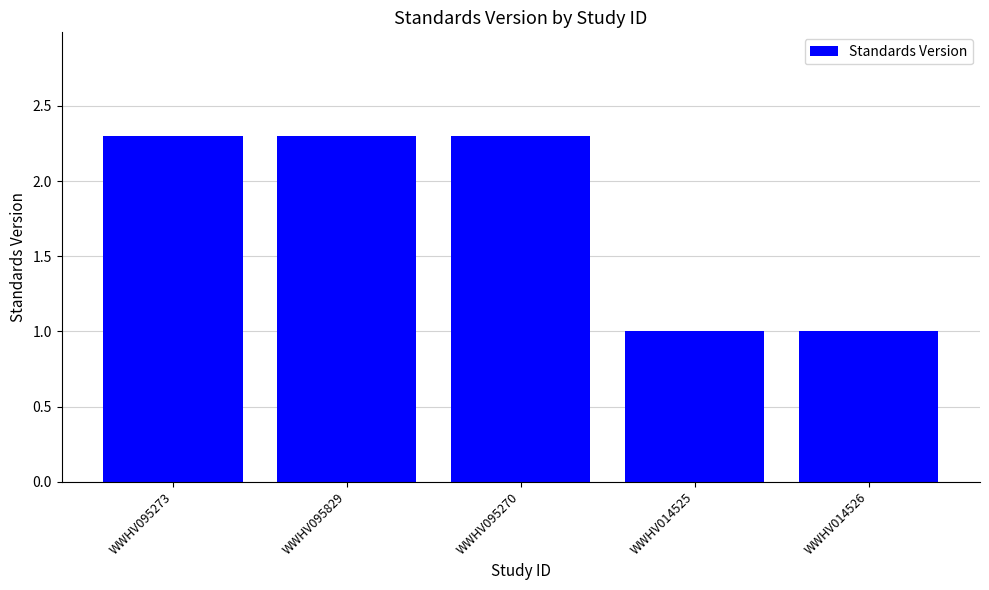

What is the value of the 2nd bar from the left?

2.3